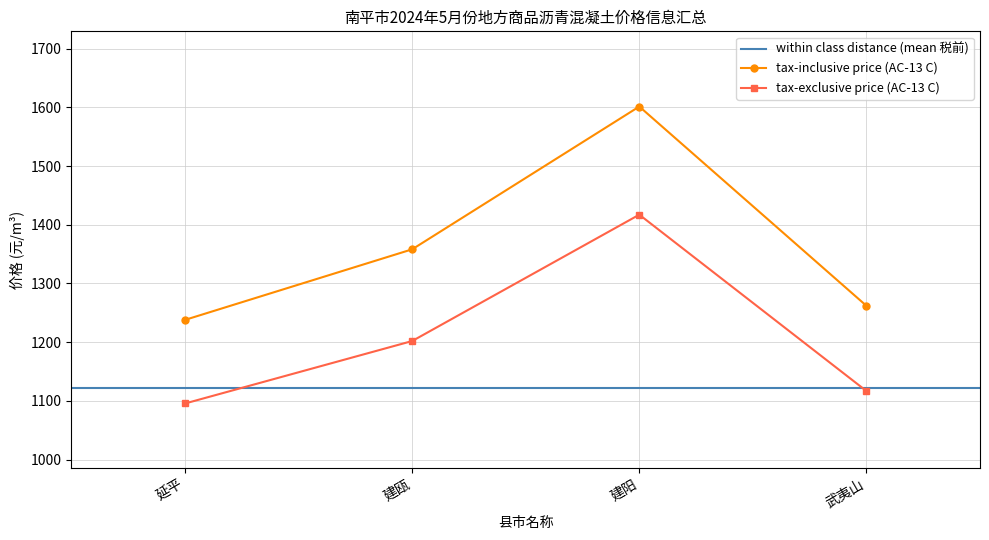

What is the sum of the AC-13 C 碎石 税前 values at 建瓯 and 武夷山?

2318.8